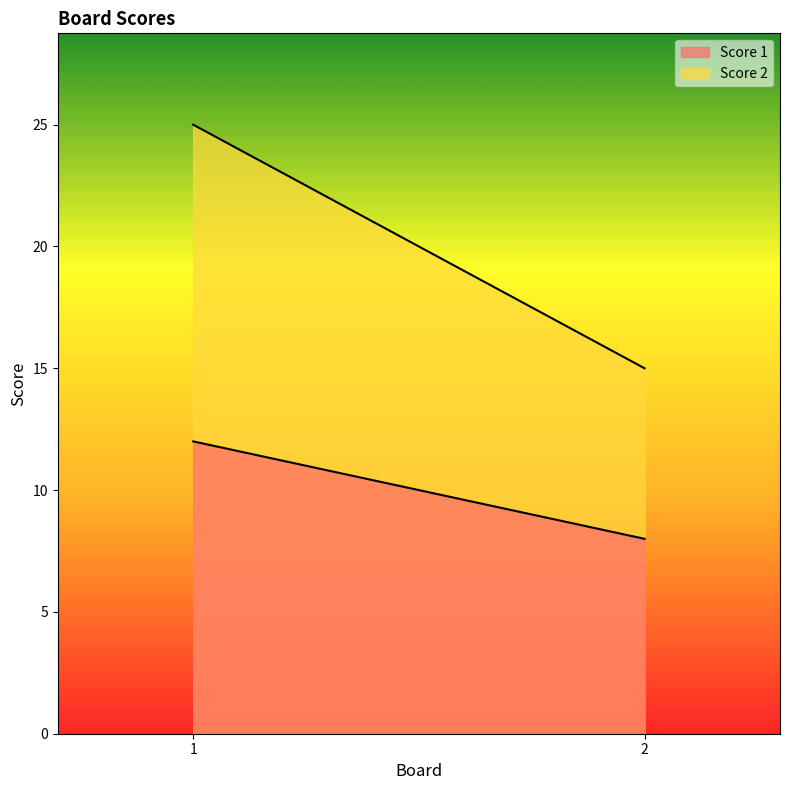

At 1, list the series in order from smallest to largest.

Score 1, Score 2